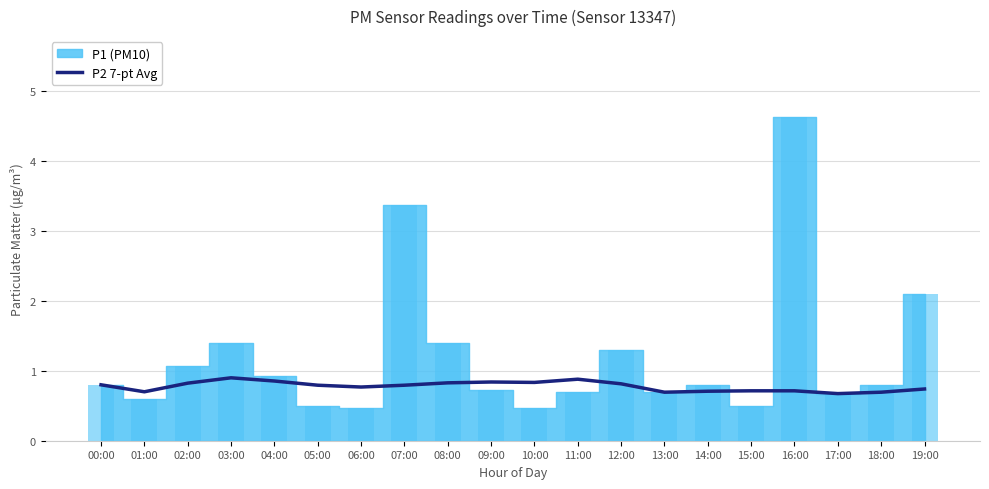

True or false: the data shows 0.3 at 15:00.

False